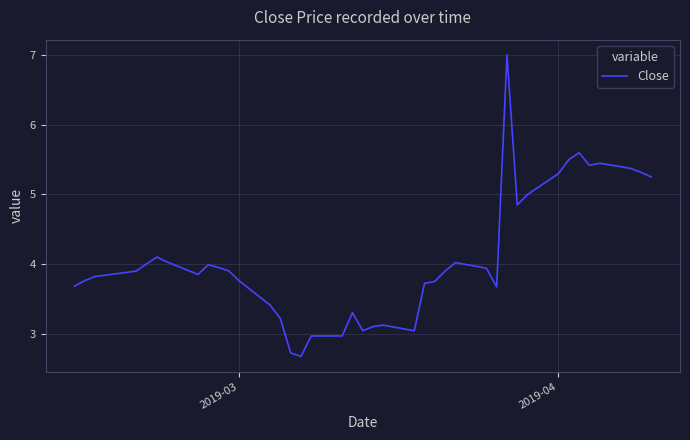

What is the smallest value displayed?

2.7